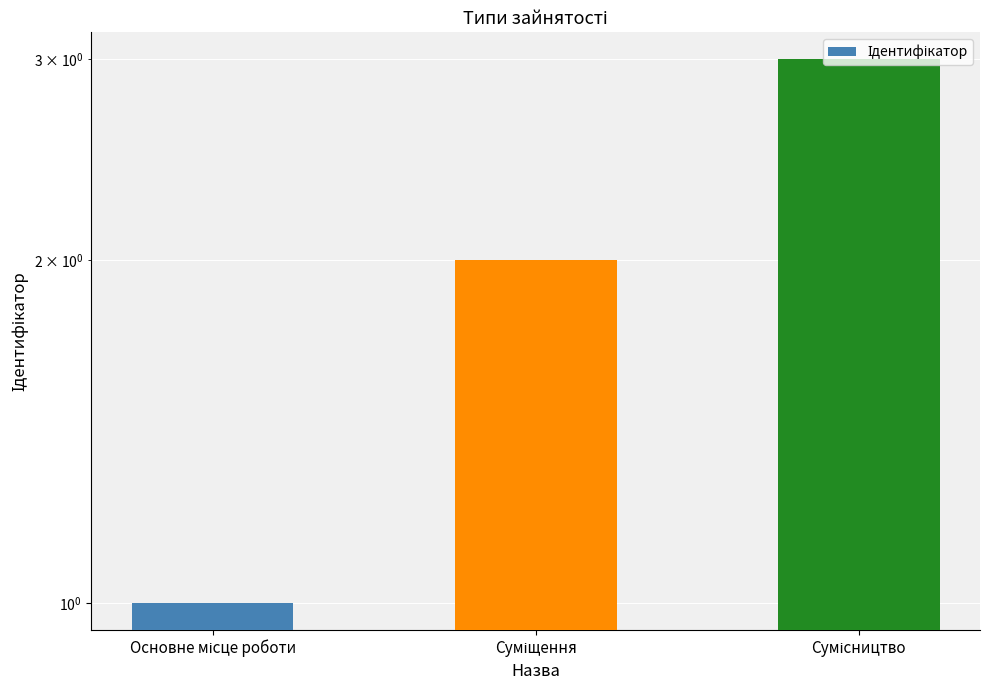

Is it true that the value at Суміщення is 2?

True